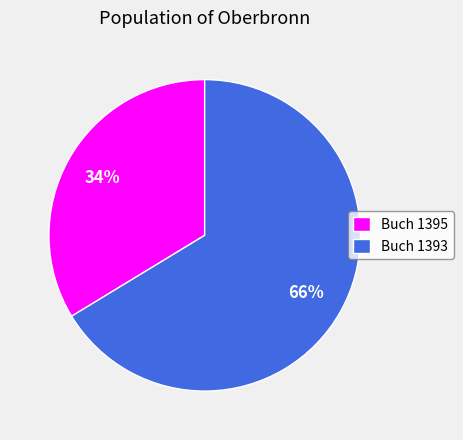

What is the ratio of the value at Buch 1395 to the value at Buch 1393?

0.5